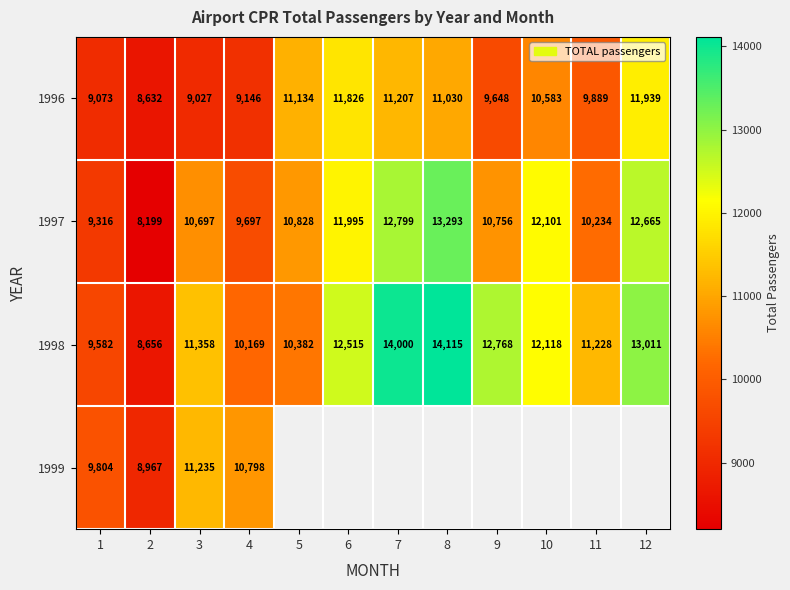

What is the difference between the second highest and second lowest values in the 1997 series?

3483